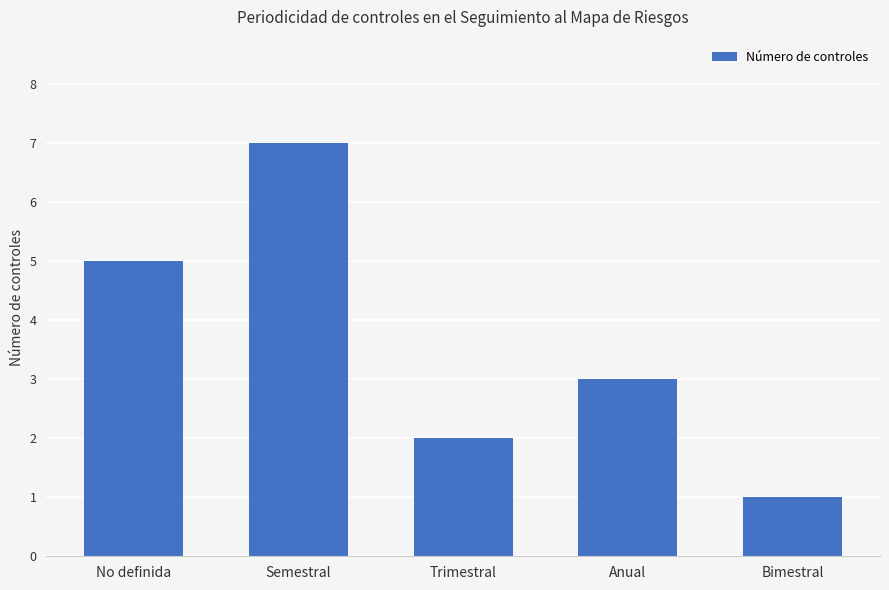

What value does the data have at Trimestral?

2